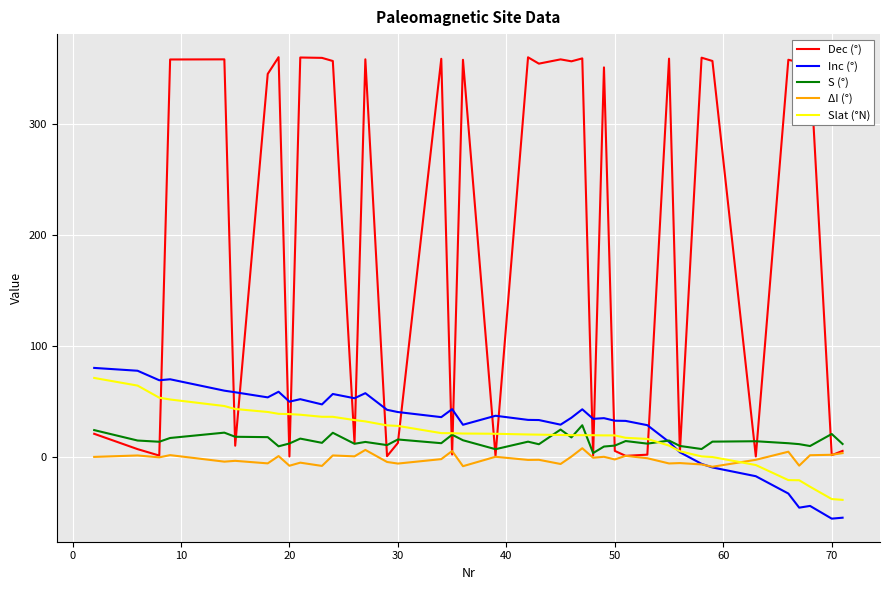

Which series has the largest range (max minus min)?

Dec (°)